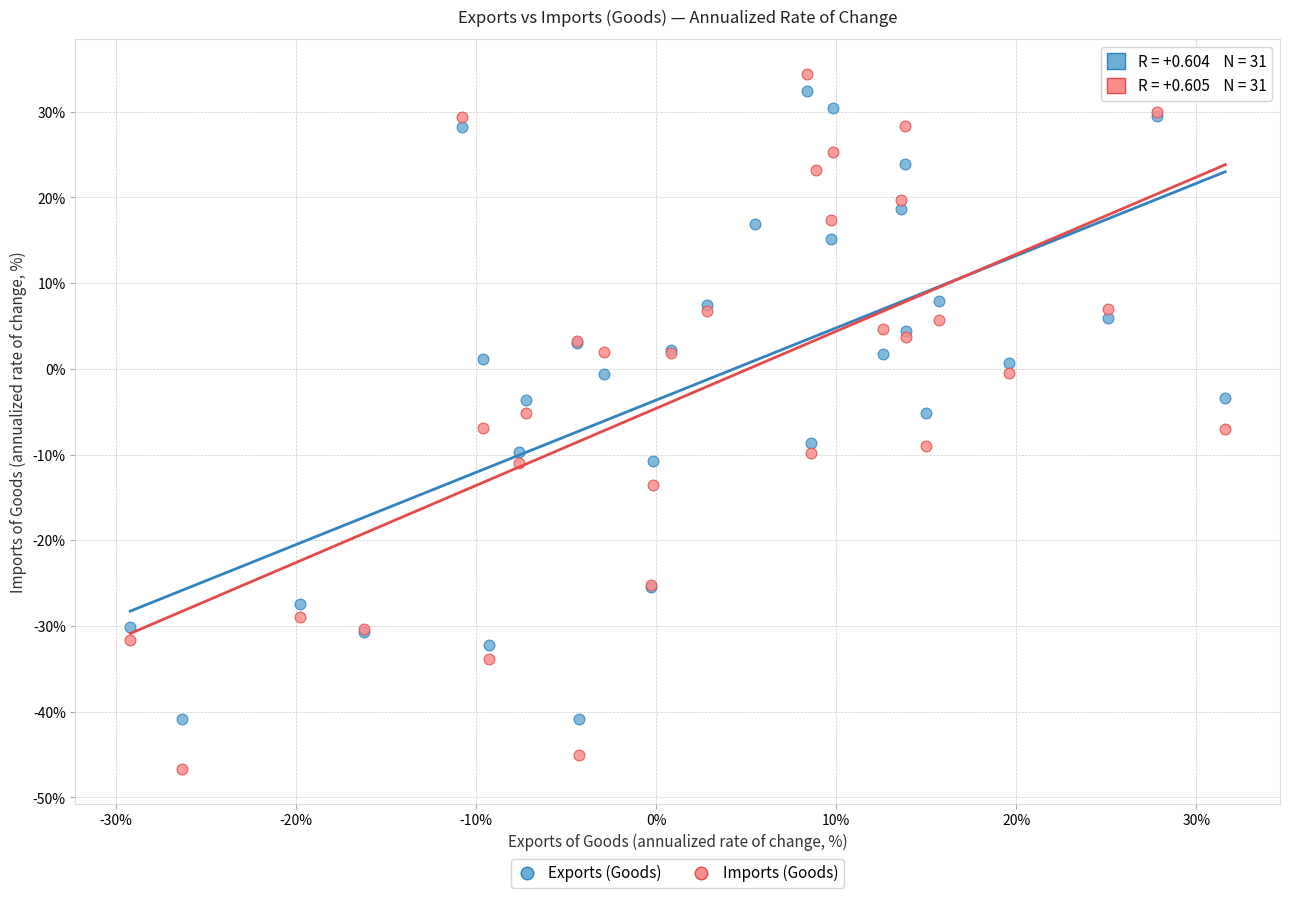

Which series has the widest spread of Y values?

Imports (Goods)